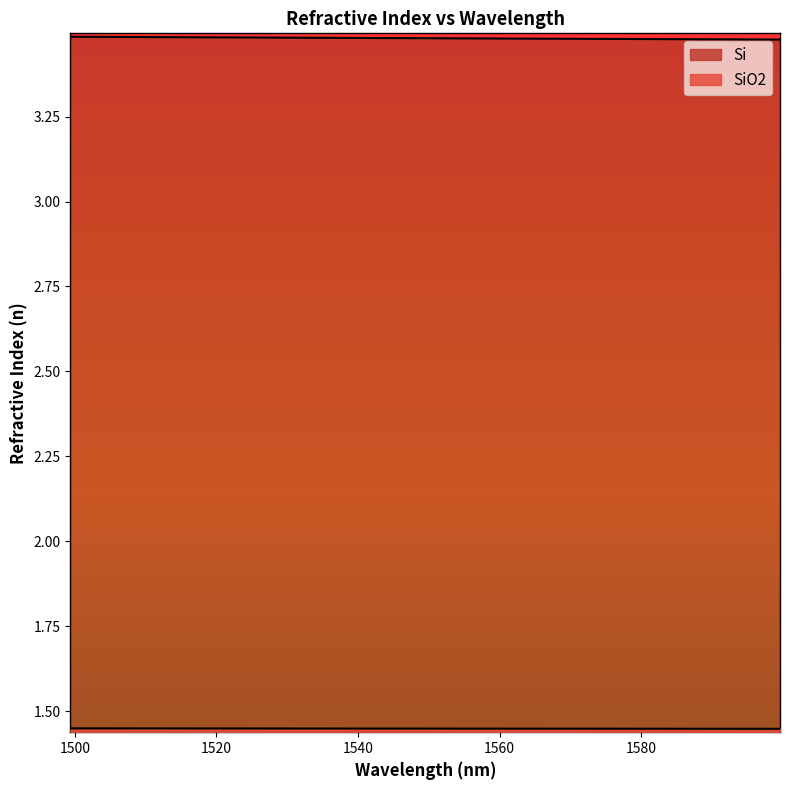

Reading right to left, extract all data points from this chart.

SiO2: 1.4	1.4	1.4	1.4	1.4	1.4	1.4	1.4	1.4	1.4	1.4	1.4	1.4	1.4	1.4	1.4	1.4	1.4	1.4	1.4	1.4	1.4	1.4	1.4	1.4	1.4	1.4	1.4	1.4	1.4
Si: 3.5	3.5	3.5	3.5	3.5	3.5	3.5	3.5	3.5	3.5	3.5	3.5	3.5	3.5	3.5	3.5	3.5	3.5	3.5	3.5	3.5	3.5	3.5	3.5	3.5	3.5	3.5	3.5	3.5	3.5